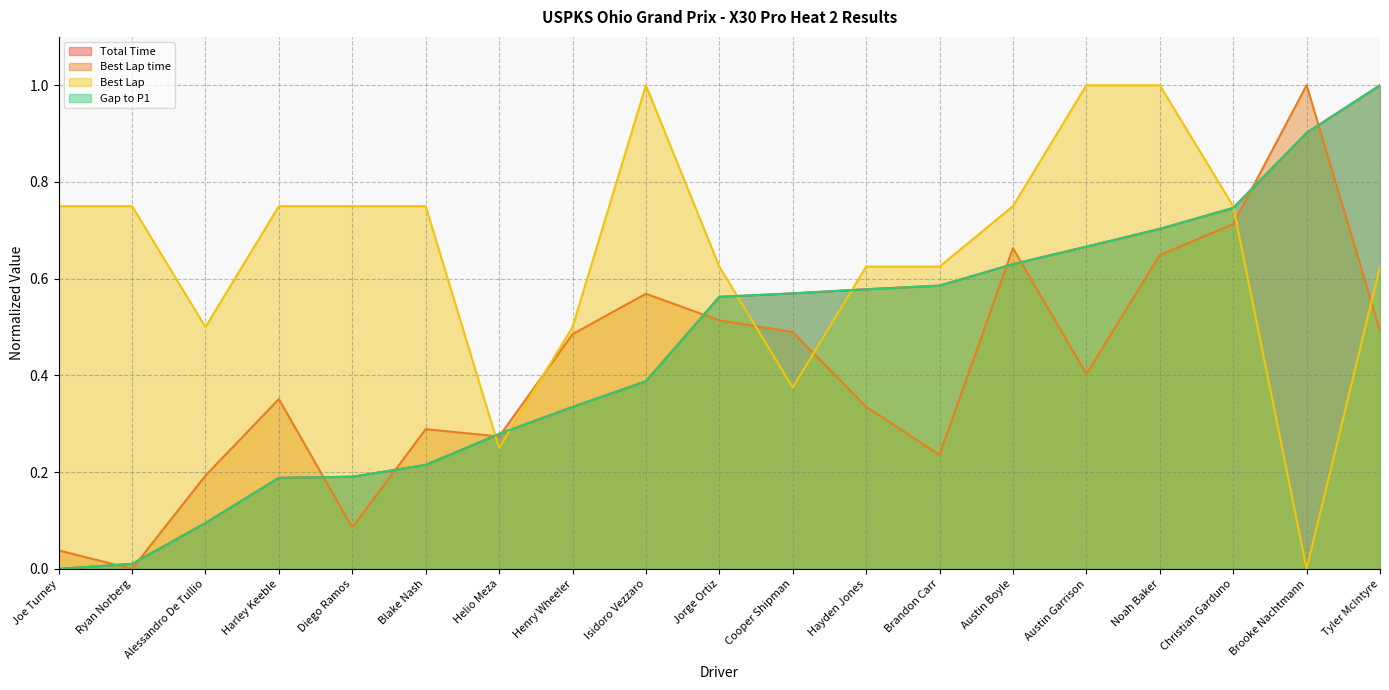

How many categories are shown in the chart?

19